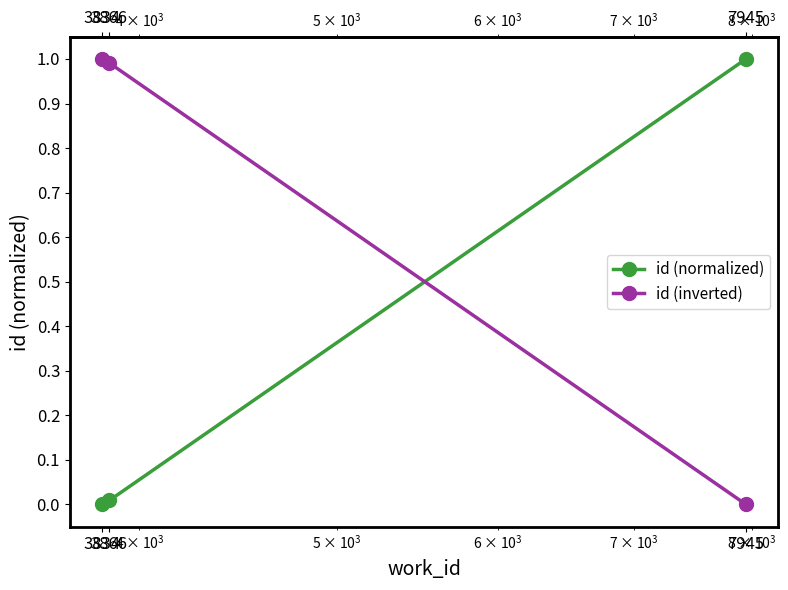

Which category has the lowest value in the id (normalized) series?

3834